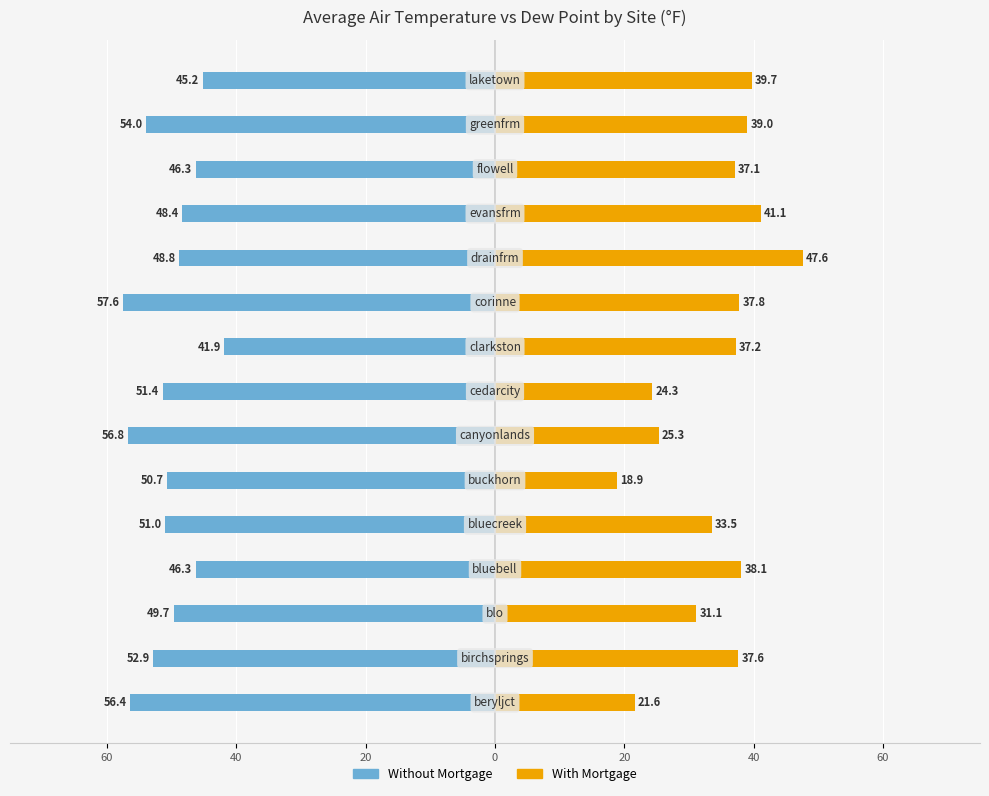

What is the approximate value of With Mortgage at 7?

24.3